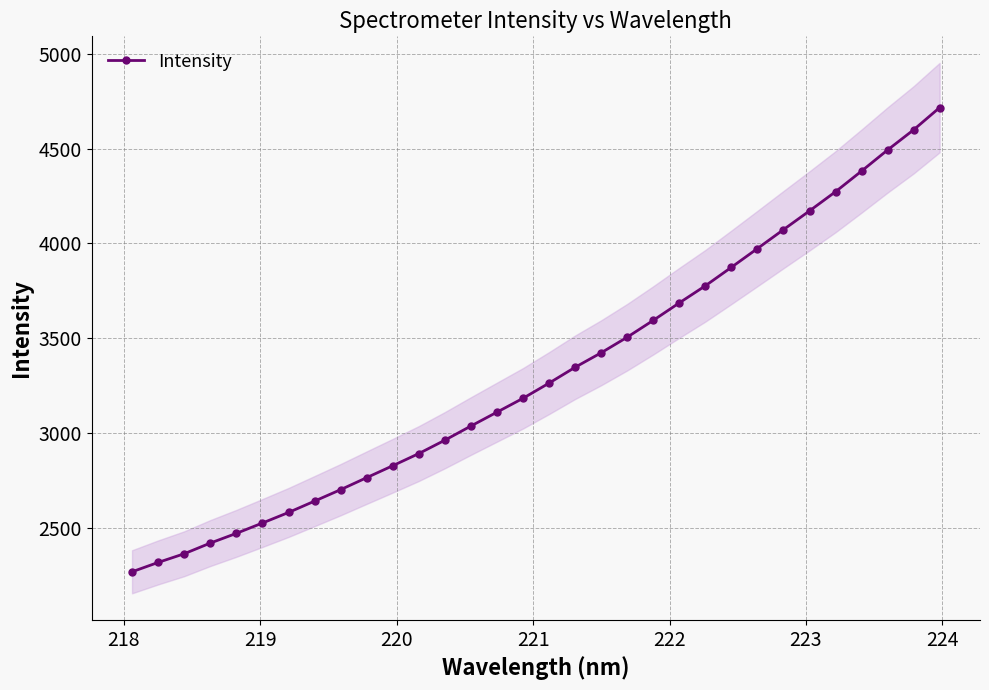

What is the maximum value for Intensity?

4715.9